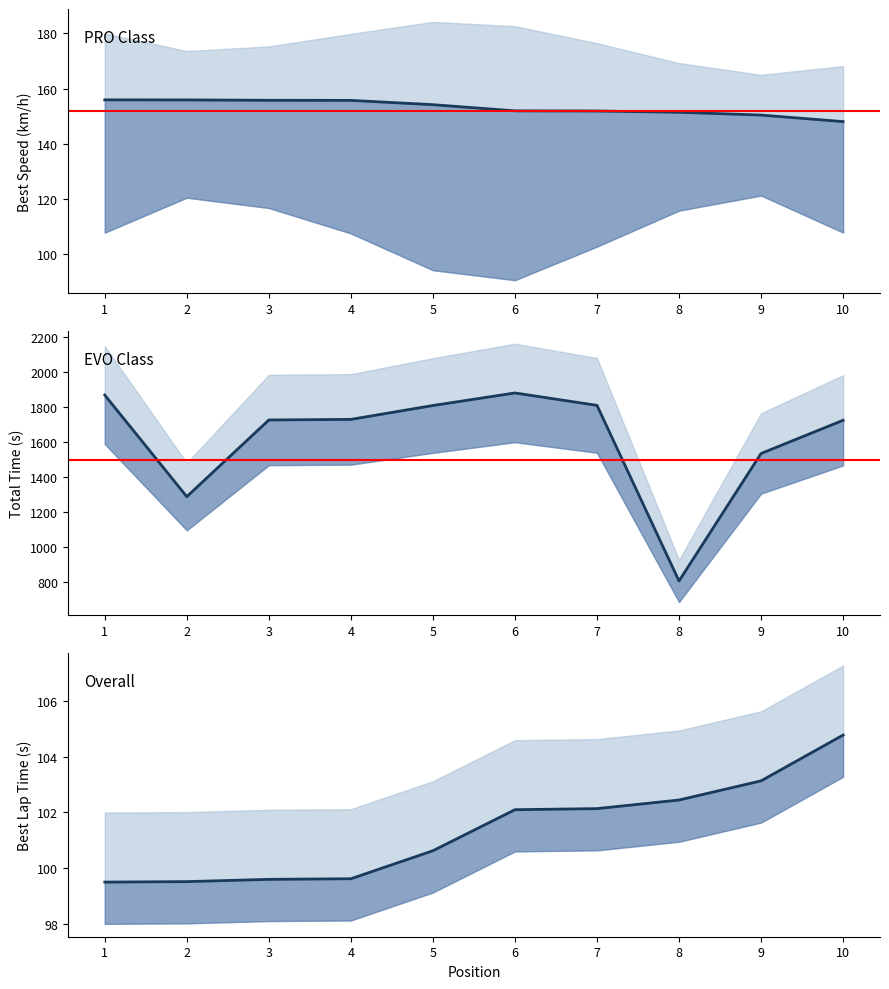

What is the maximum value for Best Lap time?

104.8